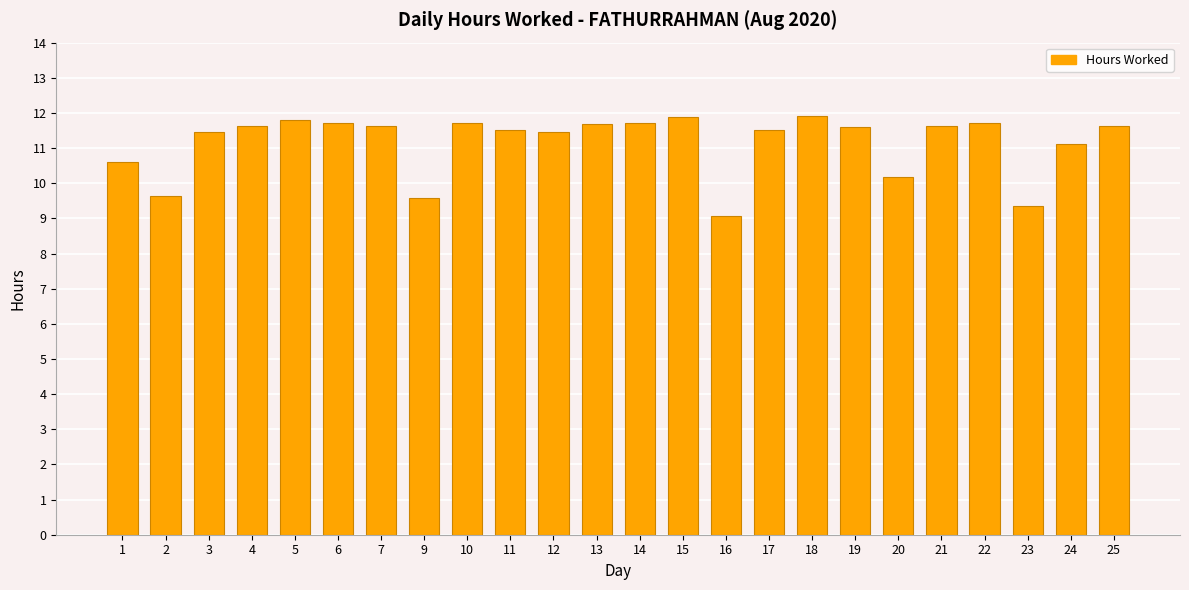

What is the value of the 19th bar from the left?

10.2